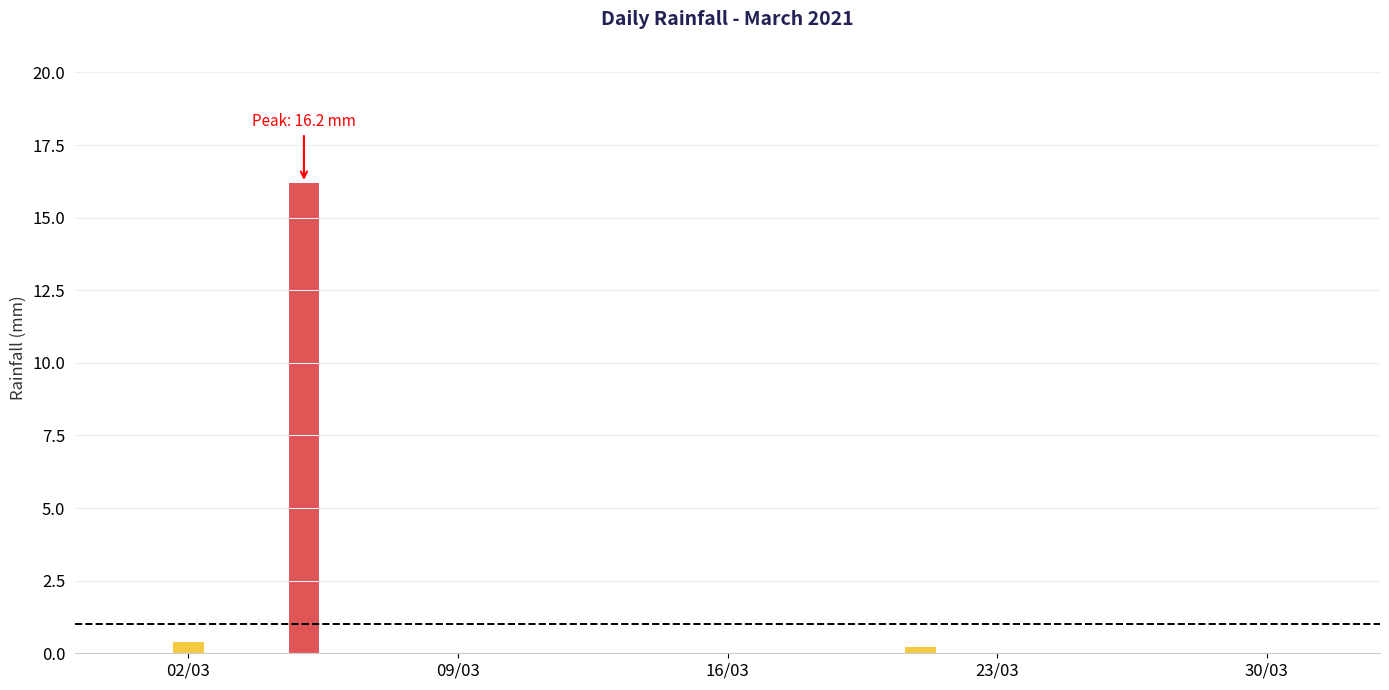

Reading left to right, extract all data points from this chart.

2021-03-01=0.0	2021-03-02=0.4	2021-03-03=0.0	2021-03-04=0.0	2021-03-05=16.2	2021-03-06=0.0	2021-03-07=0.0	2021-03-08=0.0	2021-03-09=0.0	2021-03-10=0.0	2021-03-11=0.0	2021-03-12=0.0	2021-03-13=0.0	2021-03-14=0.0	2021-03-15=0.0	2021-03-16=0.0	2021-03-17=0.0	2021-03-18=0.0	2021-03-19=0.0	2021-03-20=0.0	2021-03-21=0.2	2021-03-22=0.0	2021-03-23=0.0	2021-03-24=0.0	2021-03-25=0.0	2021-03-26=0.0	2021-03-27=0.0	2021-03-28=0.0	2021-03-29=0.0	2021-03-30=0.0	2021-03-31=0.0